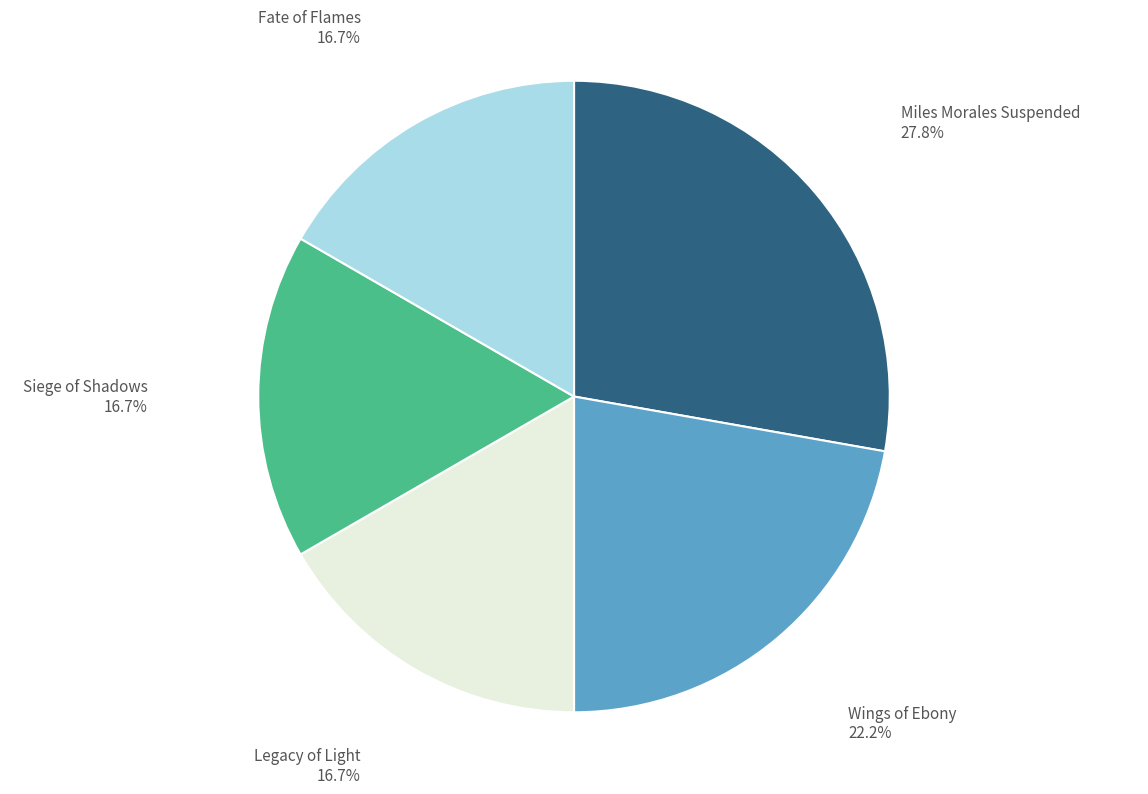

What is the ratio of the value at Legacy of Light to the value at Miles Morales Suspended?

0.6